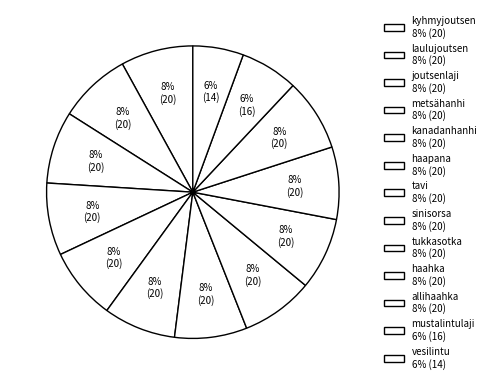

What percentage is the kyhmyjoutsen slice, to the nearest percent?

8%